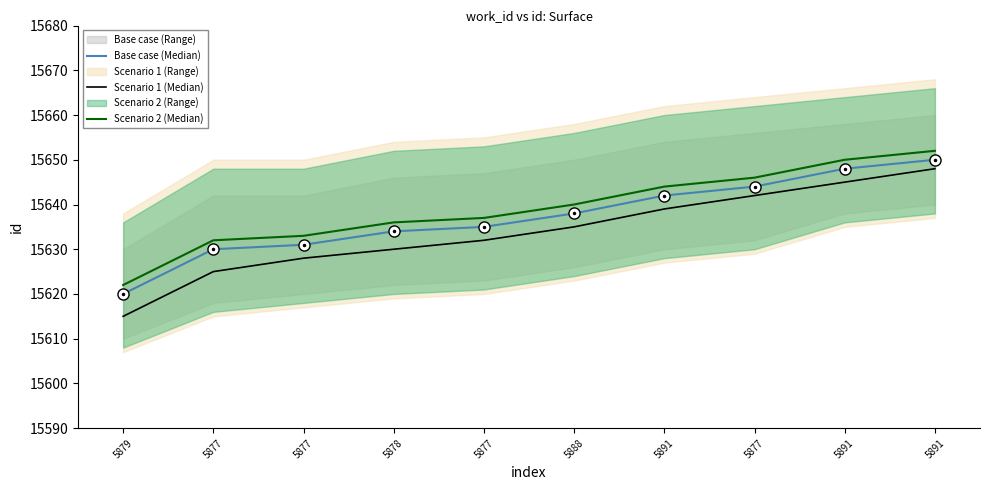

What is the difference between the highest and lowest values at 5891?

5